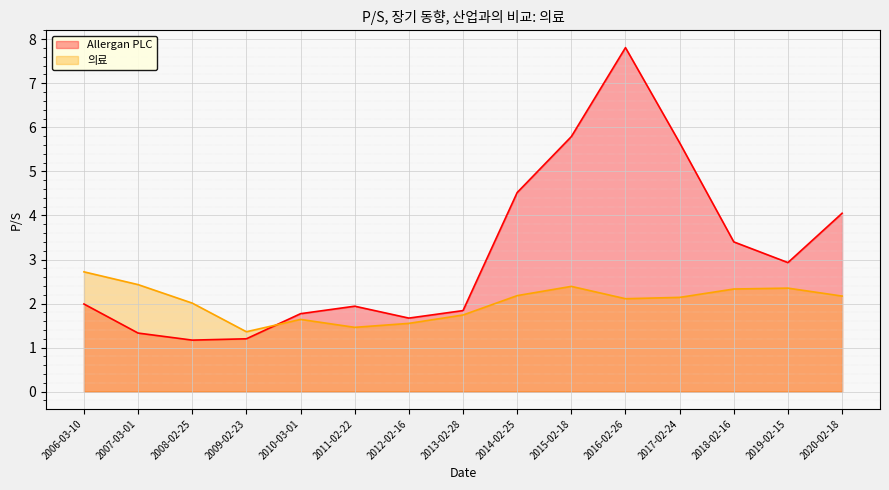

How many values in the 의료 series exceed 2?

10